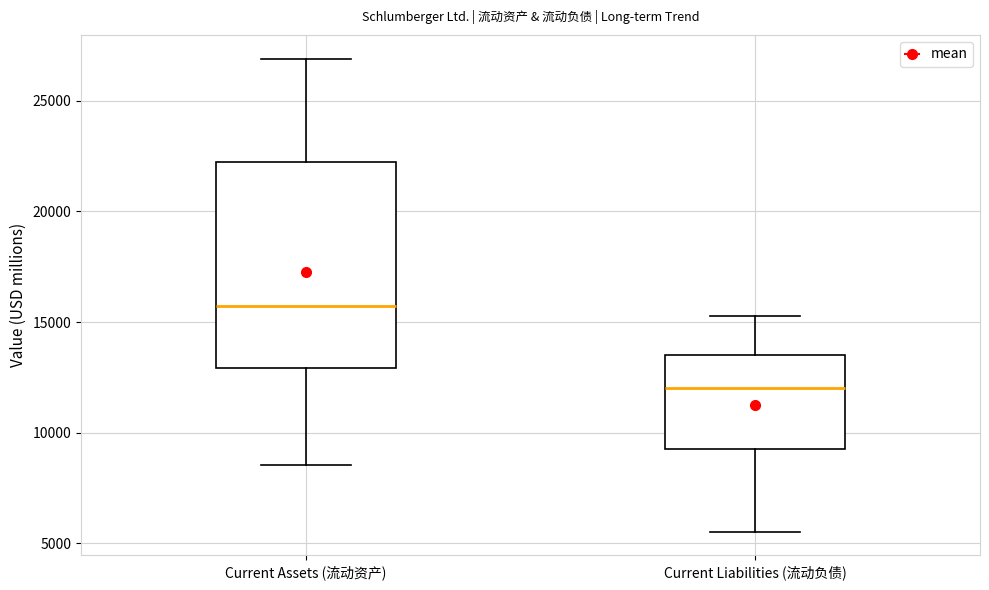

Where does the lower whisker of the box for Current Assets (流动资产) end on the y-axis? The values are not printed on the chart, so give them approximately, as read against the axis.

8500